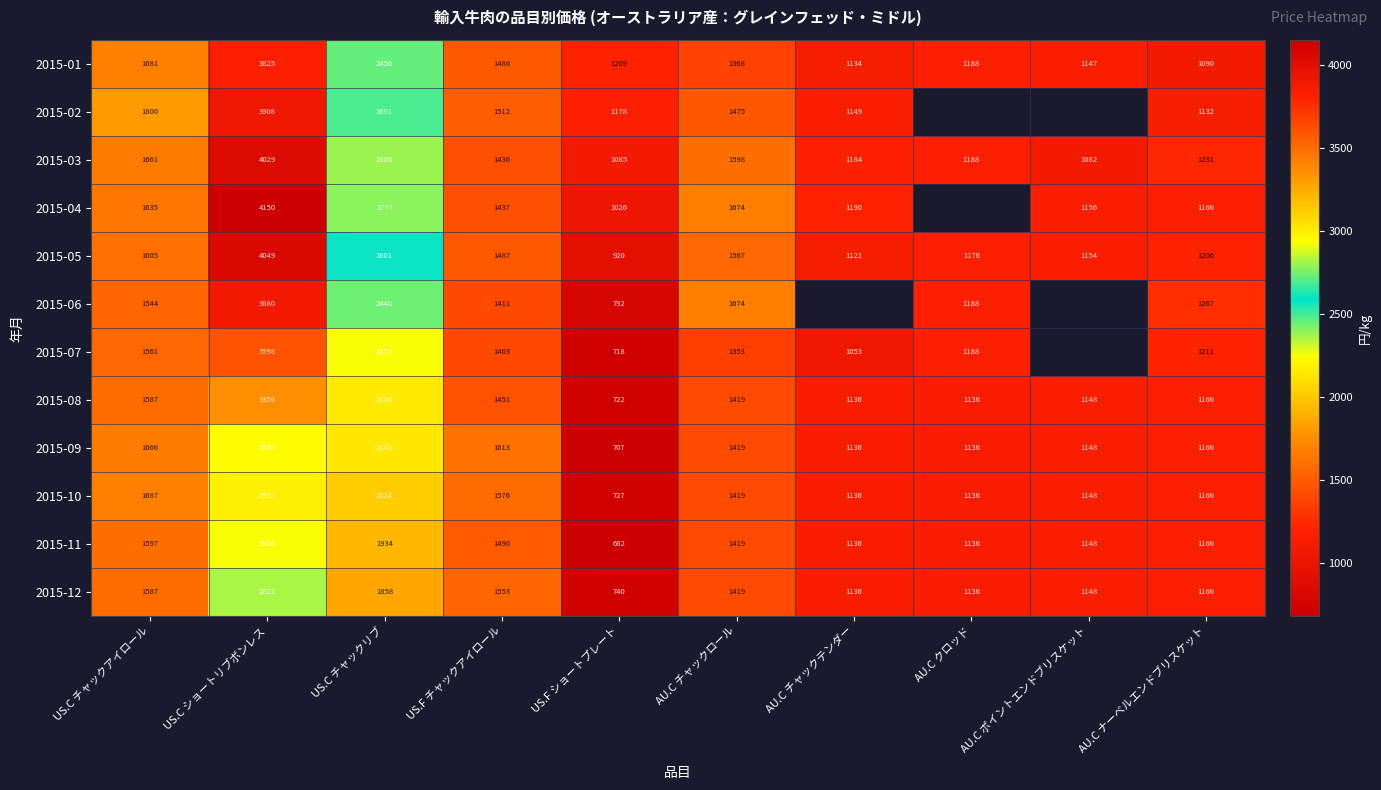

What is the total value across all series at US.F ショートプレート?

10506